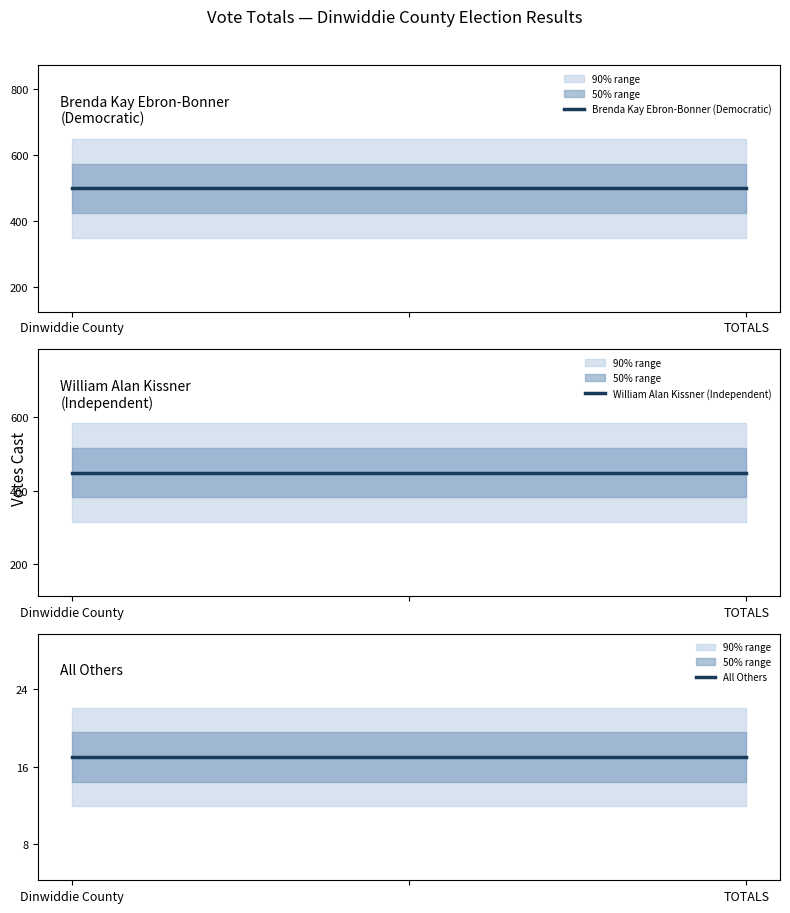

Reading left to right, transcribe all the data shown in this chart.

Brenda Kay Ebron-Bonner (Democratic): Dinwiddie County=499	TOTALS=499
William Alan Kissner (Independent): Dinwiddie County=449	TOTALS=449
All Others: Dinwiddie County=17	TOTALS=17